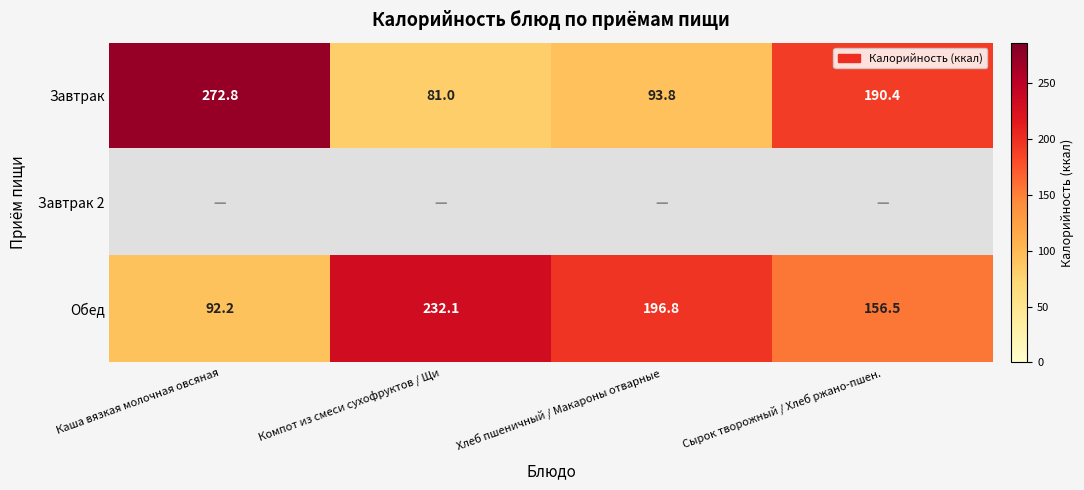

The value of Обед at Каша вязкая молочная овсяная is 45.8. True or false?

False